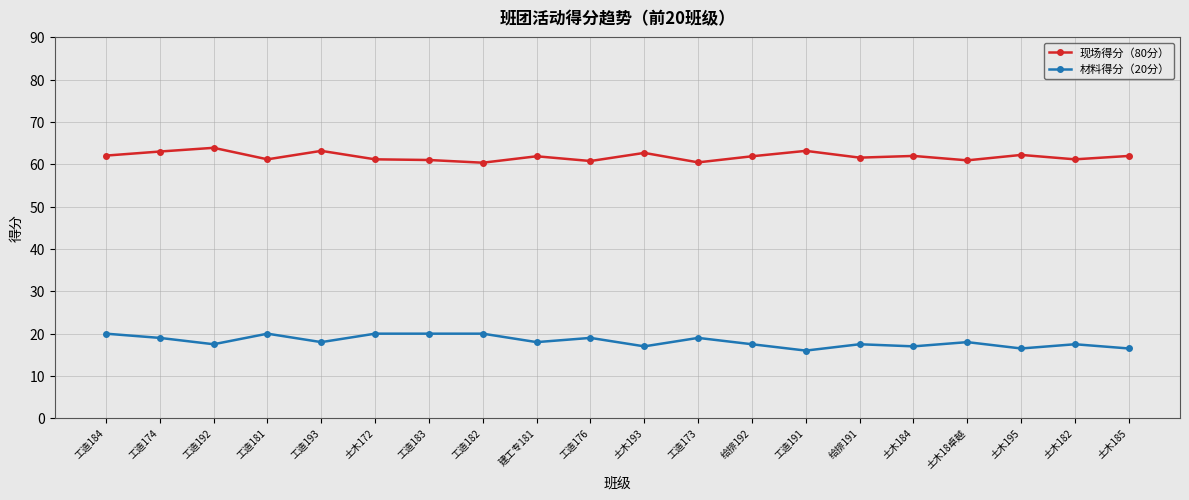

Count the number of data series in this chart.

2